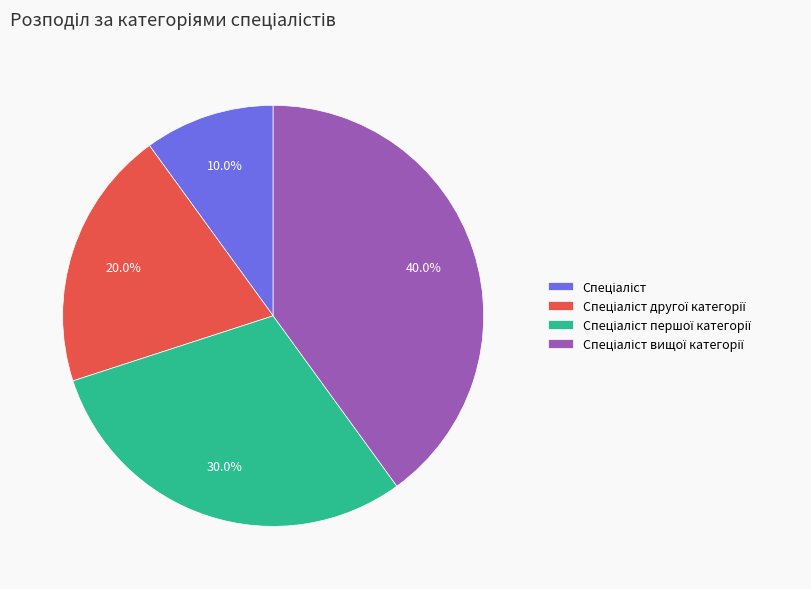

Is there any slice that represents more than half of the pie?

No